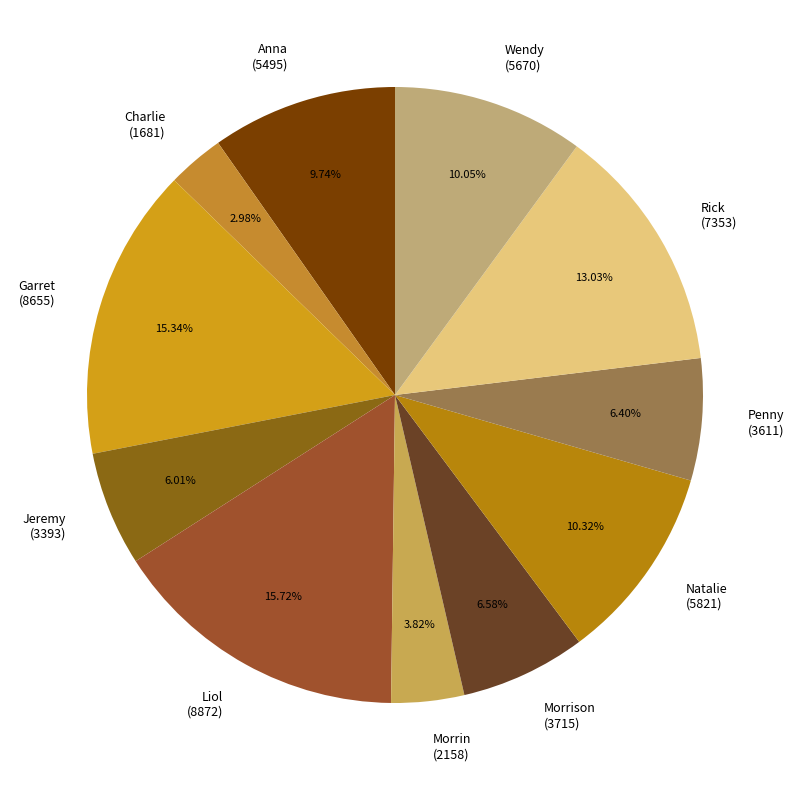

How many slices are in this pie chart?

11